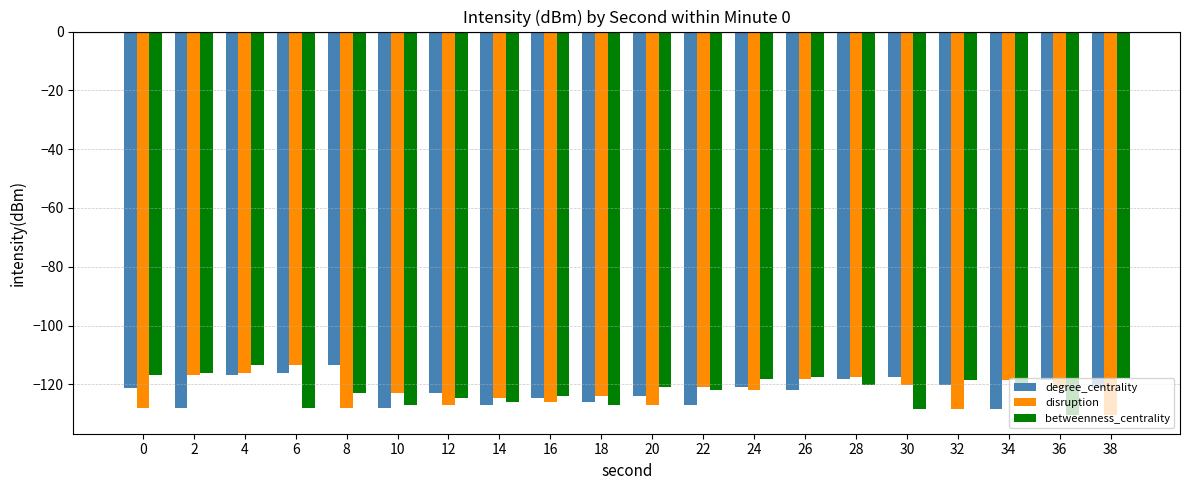

What is the smallest value displayed?

-130.2